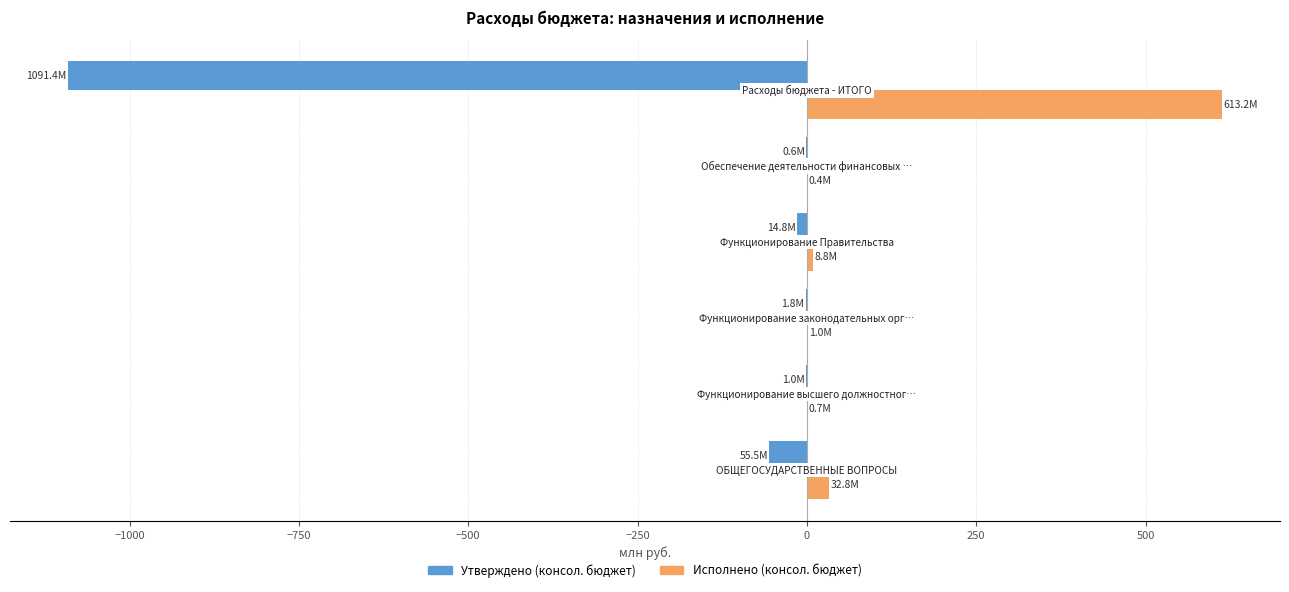

What is the sum of all Исполнено (консол. бюджет) values?

656.9